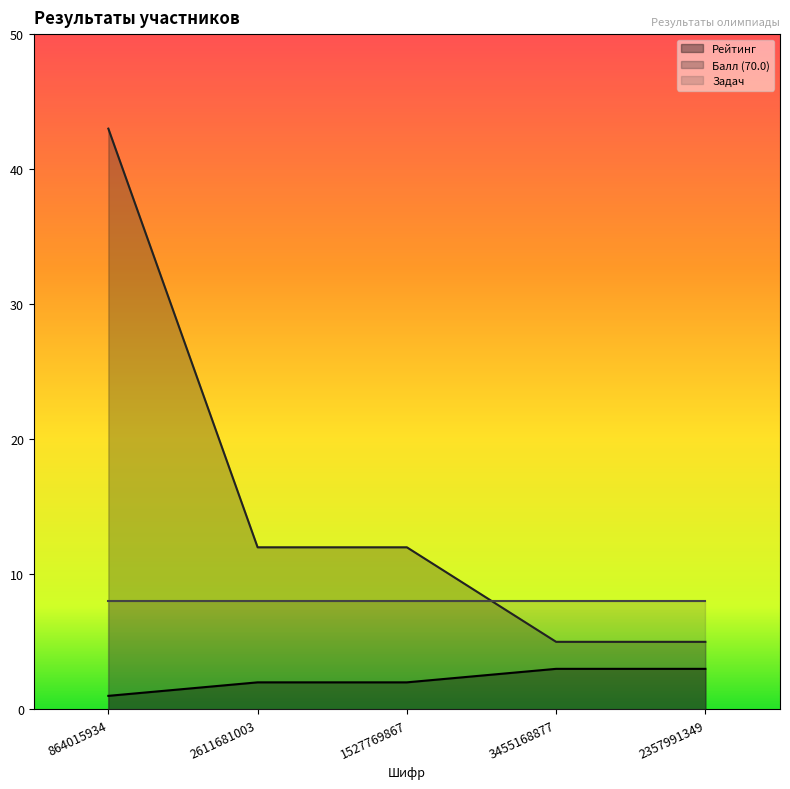

What is the difference between the Рейтинг values at 864015934 and 3455168877?

2